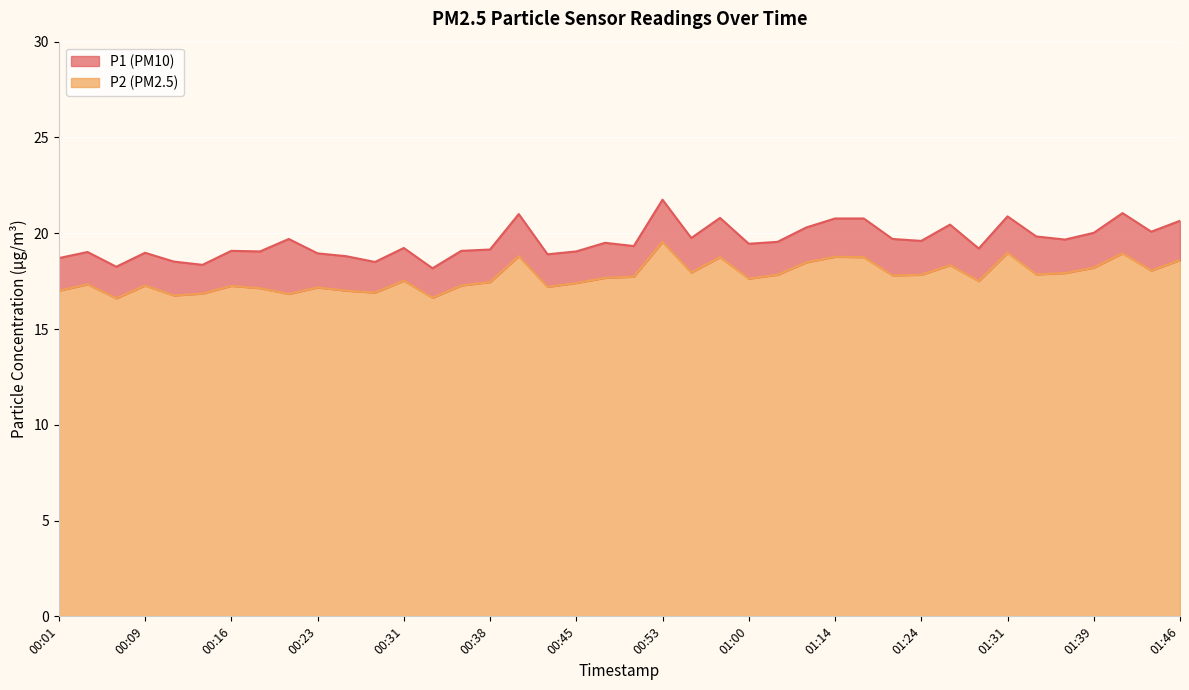

At 00:31, list the series in order from largest to smallest.

P1, P2